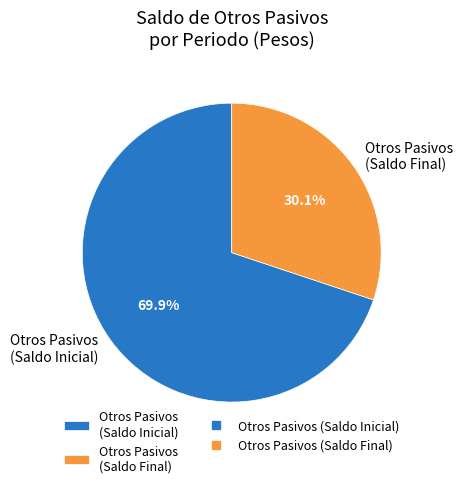

What is the smallest slice in the pie chart?

Otros Pasivos (Saldo Final)